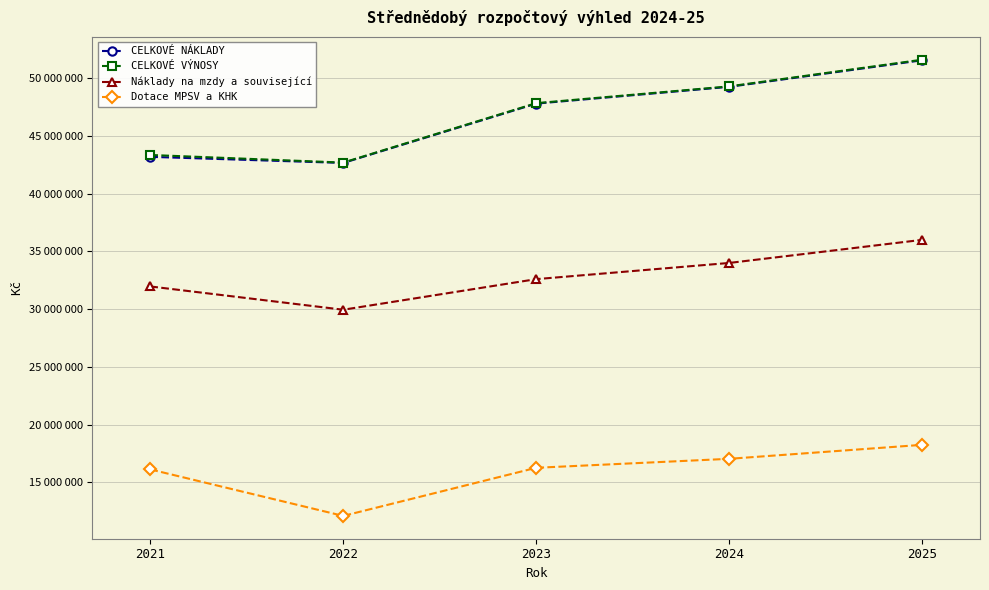

True or false: CELKOVÉ NÁKLADY and CELKOVÉ VÝNOSY cross at least once.

False